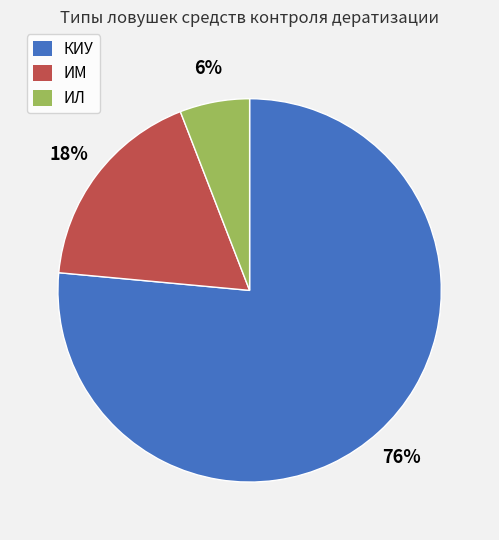

Count the number of slices in the pie.

3